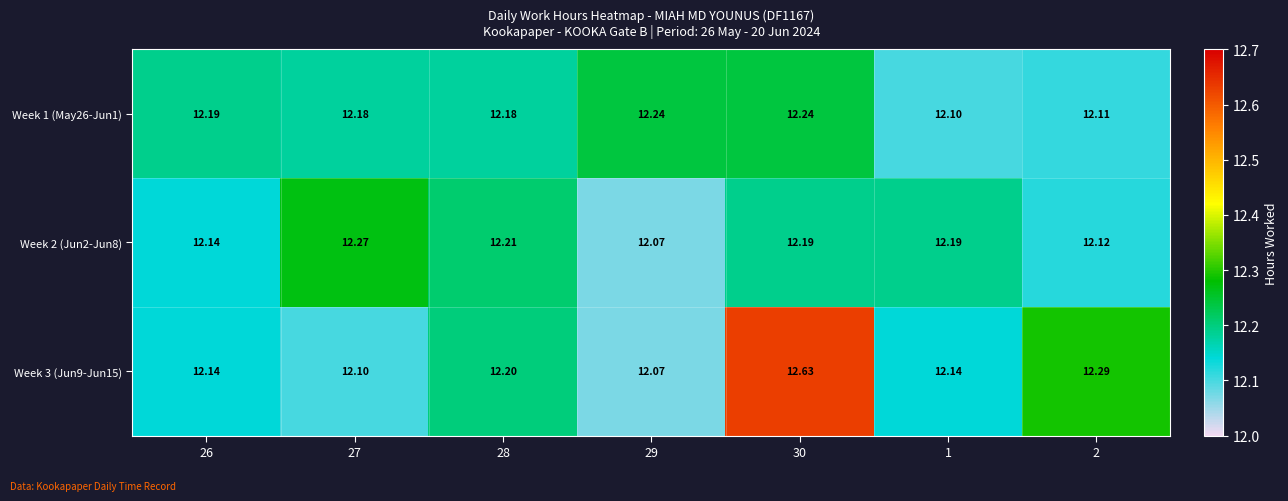

Which series has the largest total across all categories?

Week 3 (Jun9-Jun15)